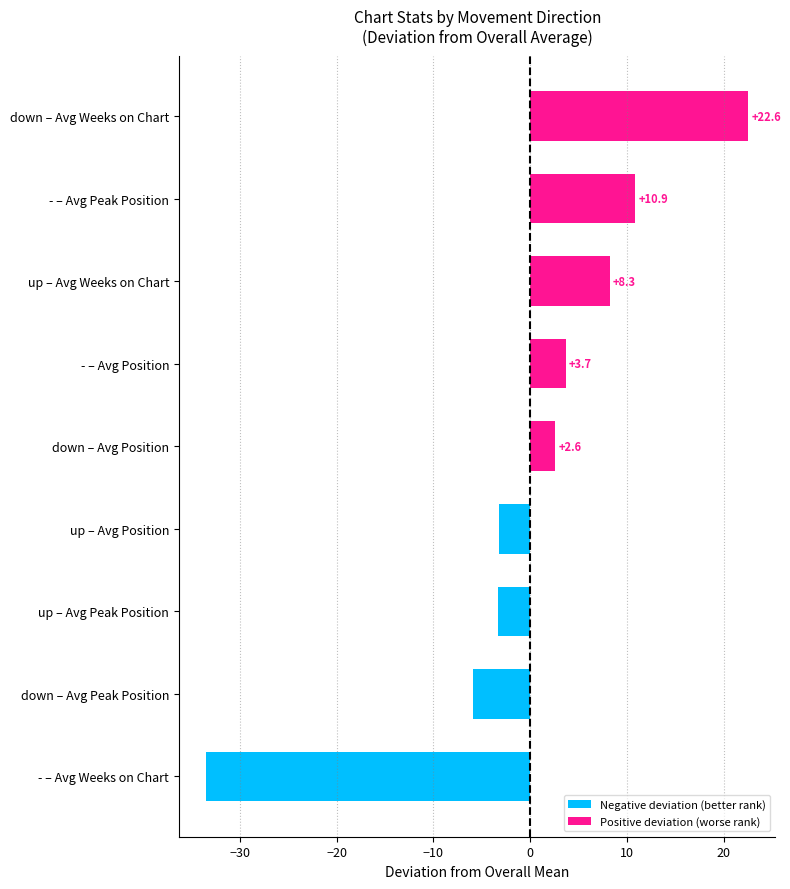

Rank the categories by value from lowest to highest.

- – Avg Weeks on Chart, down – Avg Peak Position, up – Avg Peak Position, up – Avg Position, down – Avg Position, - – Avg Position, up – Avg Weeks on Chart, - – Avg Peak Position, down – Avg Weeks on Chart